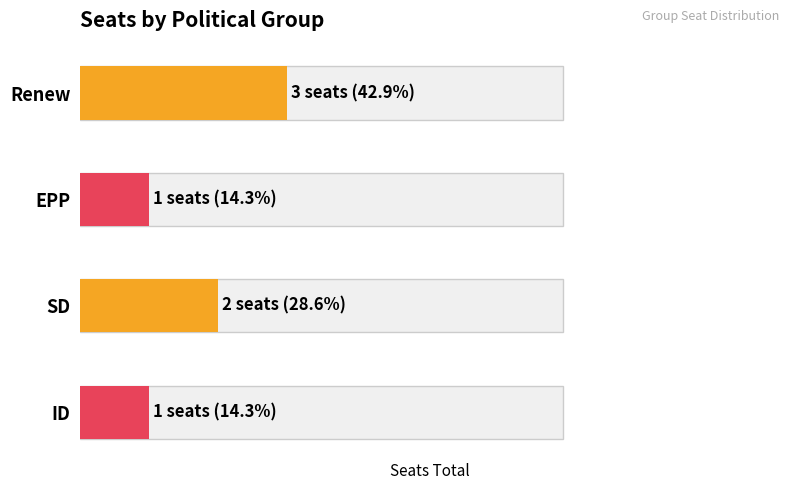

What is the label of the 1st bar from the left?

Renew